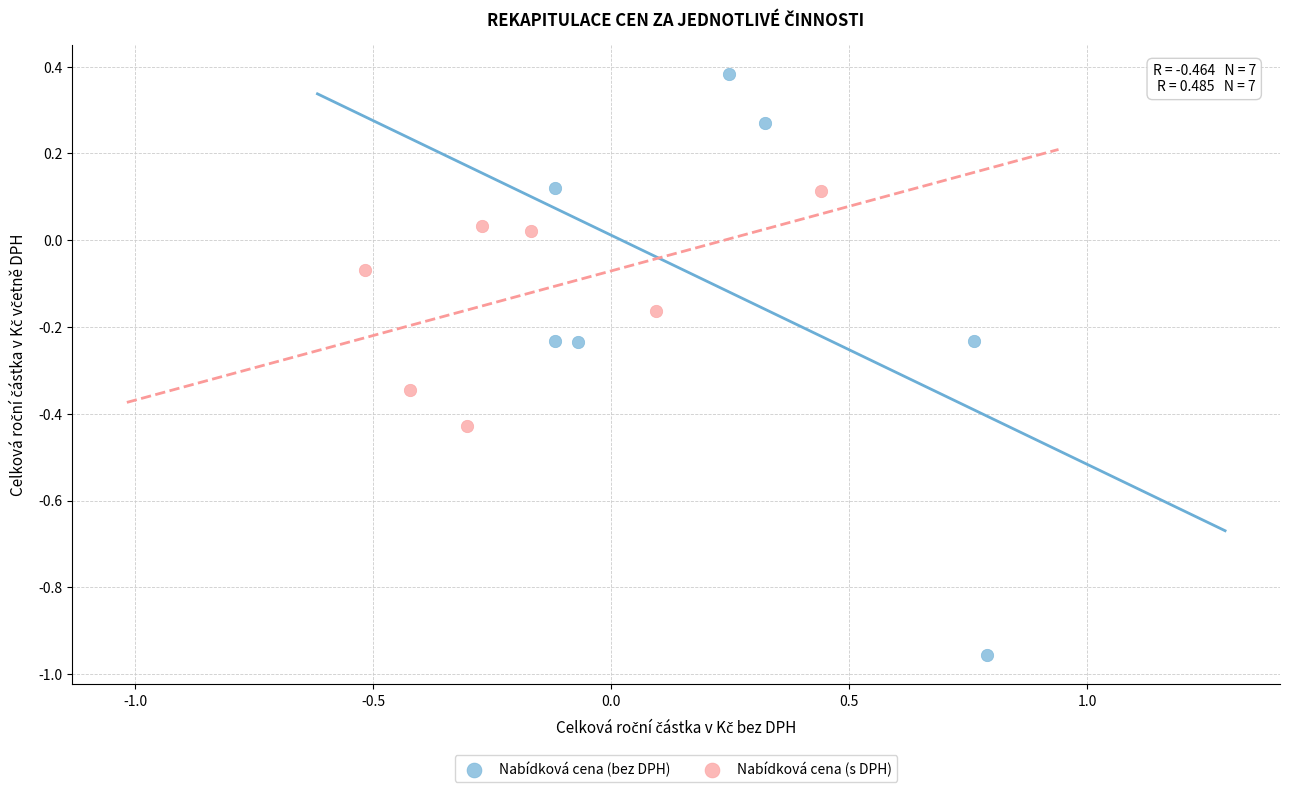

Which series reaches the minimum Y coordinate?

Nabídková cena (bez DPH)